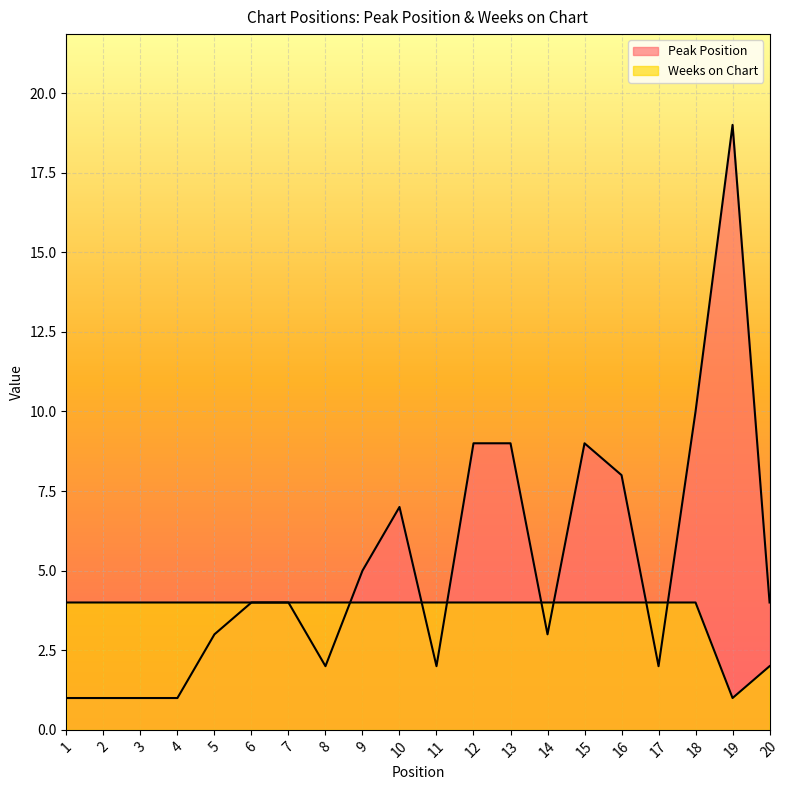

What is the total value across all series at 9?

9